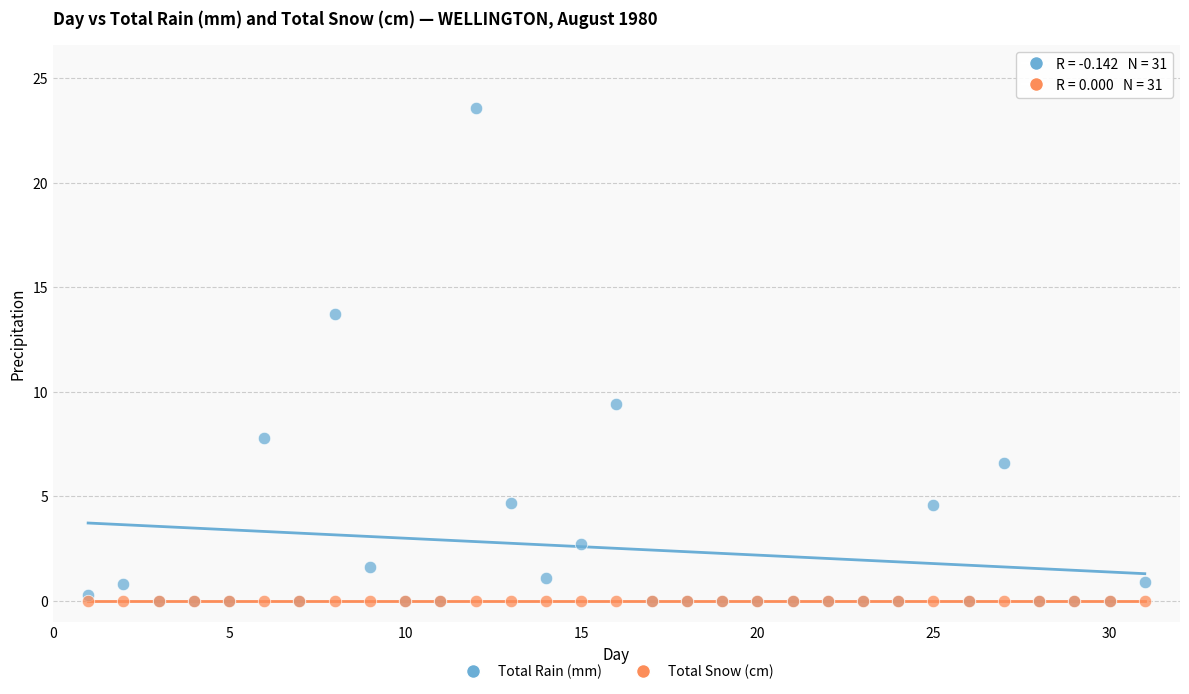

In the Total Rain (mm) series, what Y value is closest to 11?

9.4